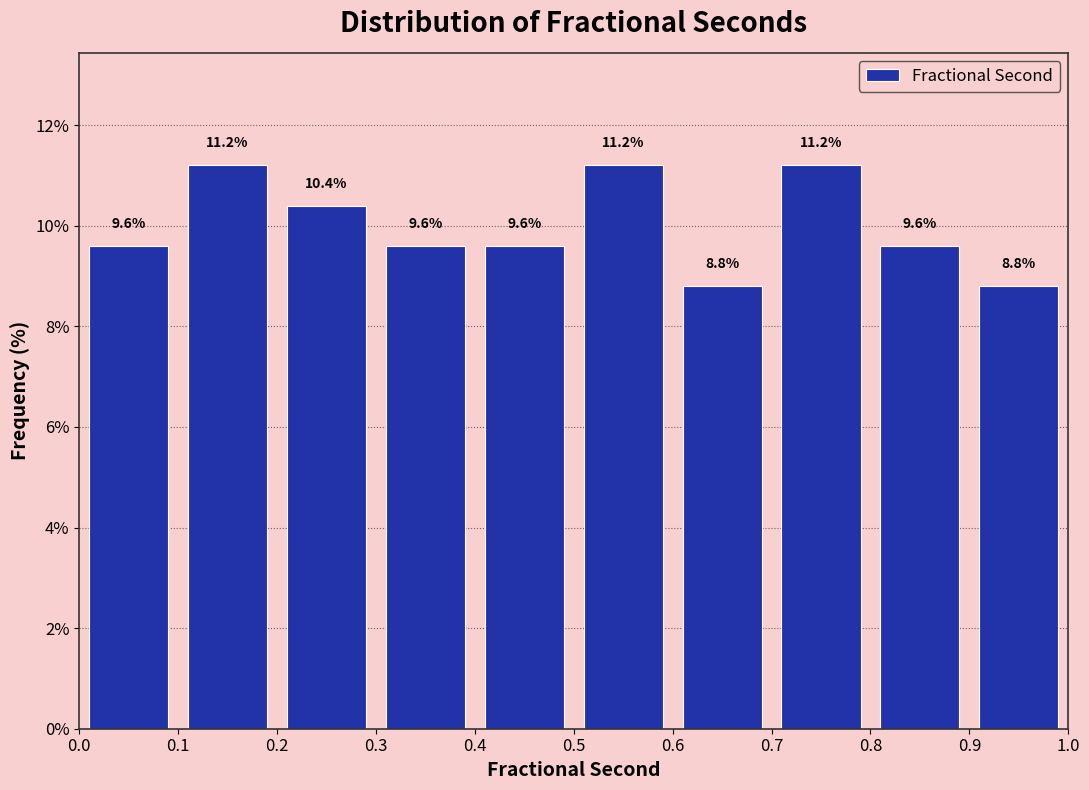

Reading left to right, list every bar in this chart as the range it spans on the x-axis followed by its height.

0.0 to 0.1: 9.6
0.1 to 0.2: 11.2
0.2 to 0.3: 10.4
0.3 to 0.4: 9.6
0.4 to 0.5: 9.6
0.5 to 0.6: 11.2
0.6 to 0.7: 8.8
0.7 to 0.8: 11.2
0.8 to 0.9: 9.6
0.9 to 1.0: 8.8